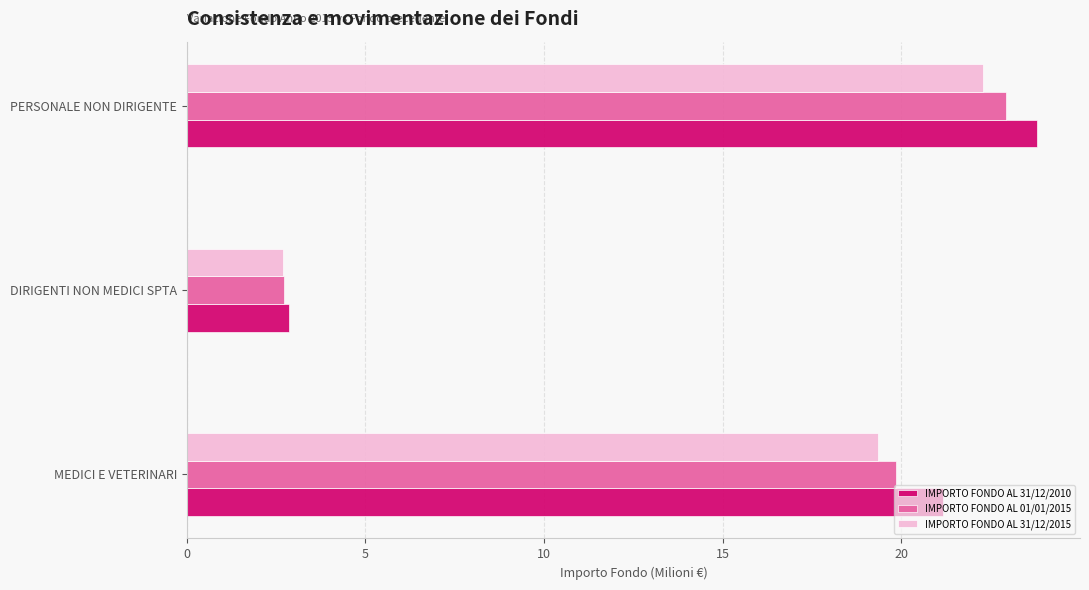

Which label corresponds to the smallest value in the chart?

DIRIGENTI NON MEDICI SPTA